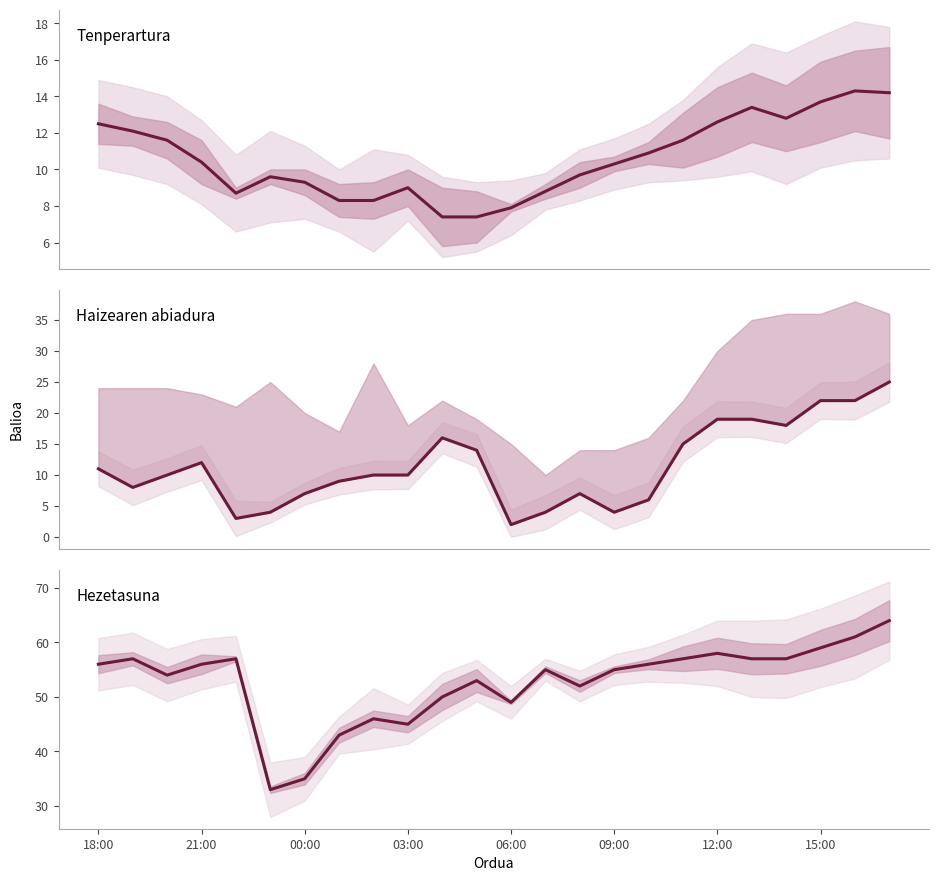

What is the highest value of the Hezetasuna (%) series?

64.0